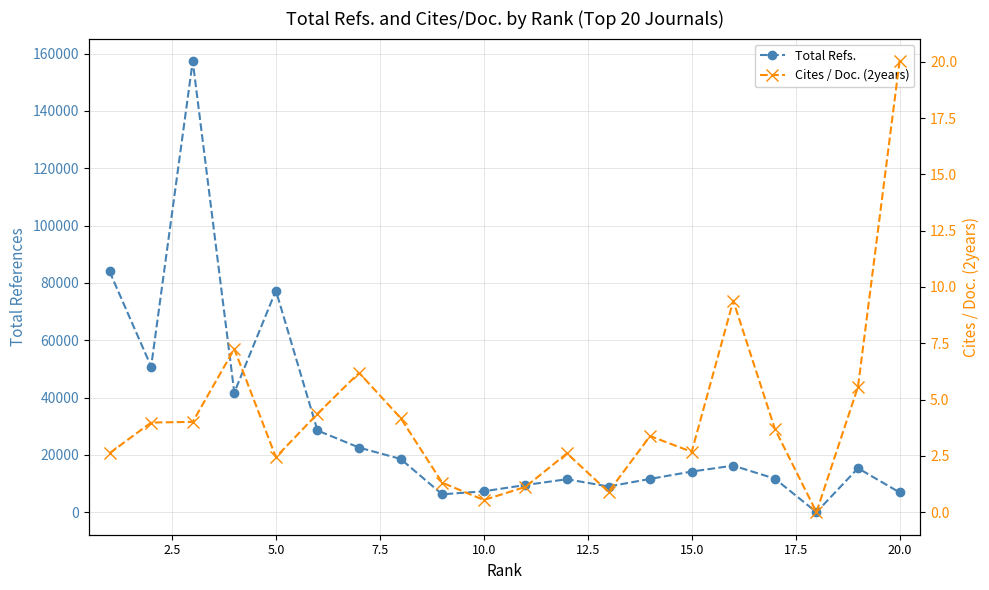

Does the chart display data point markers on the line(s)?

Yes